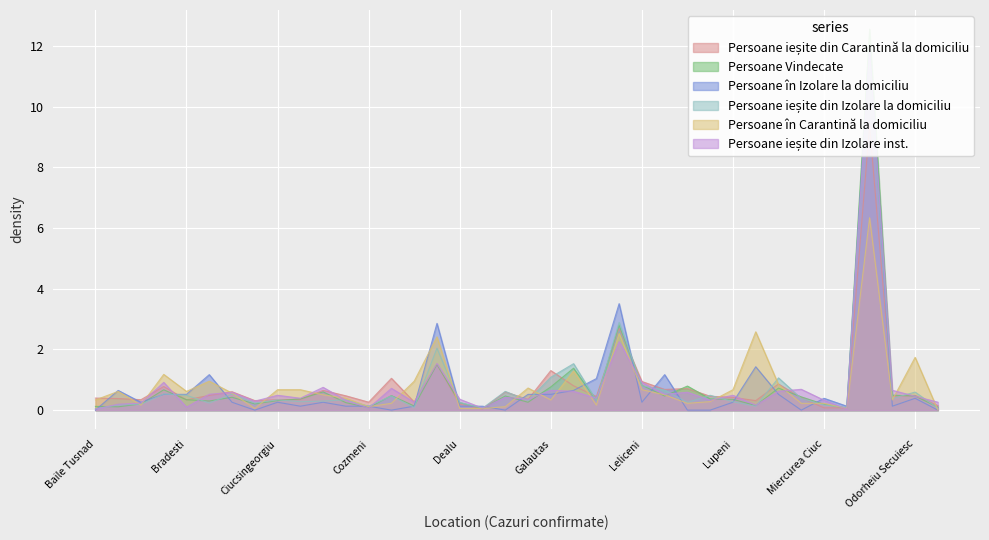

At which label is Persoane ieșite din Carantină la domiciliu closest to 4?

Lazarea